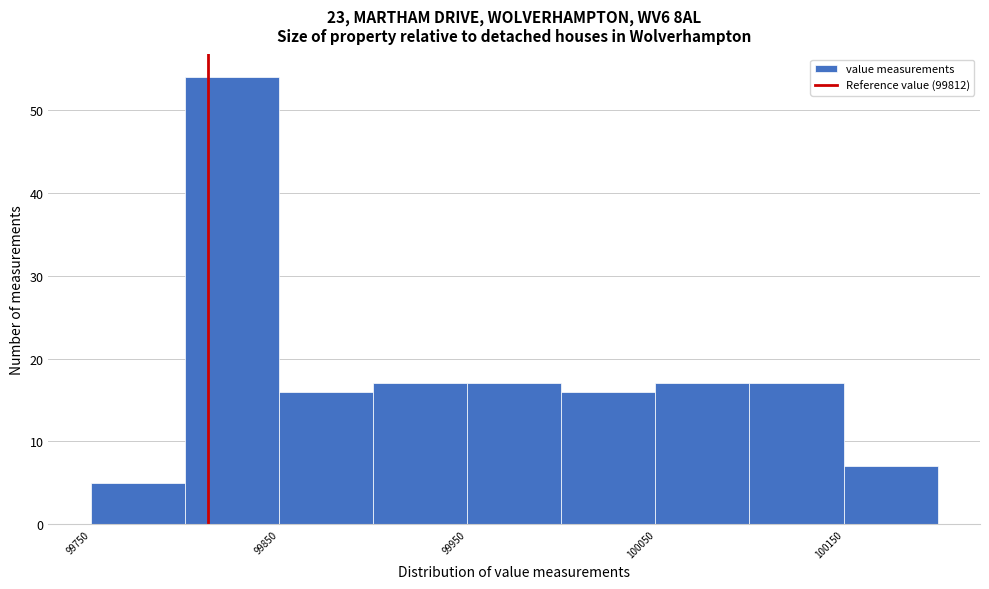

Which range on the x-axis has the tallest bar?

99800 to 99850